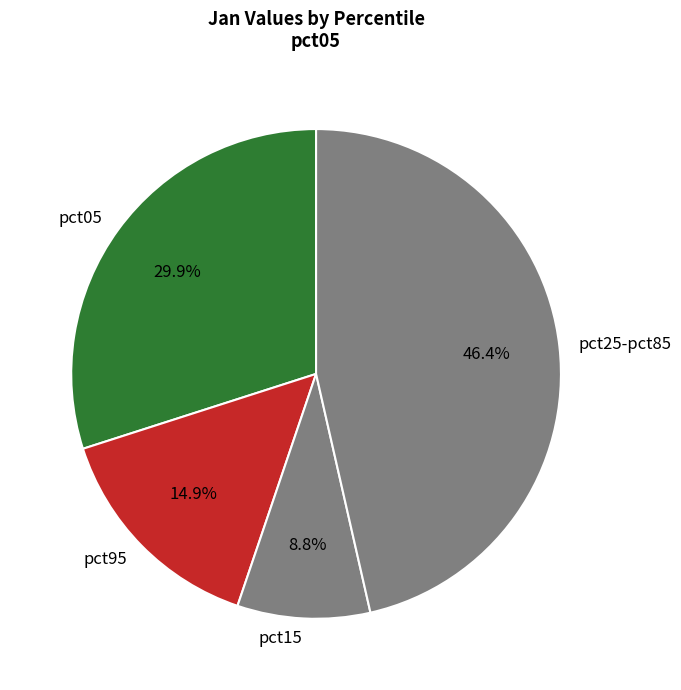

Count the number of slices in the pie.

4